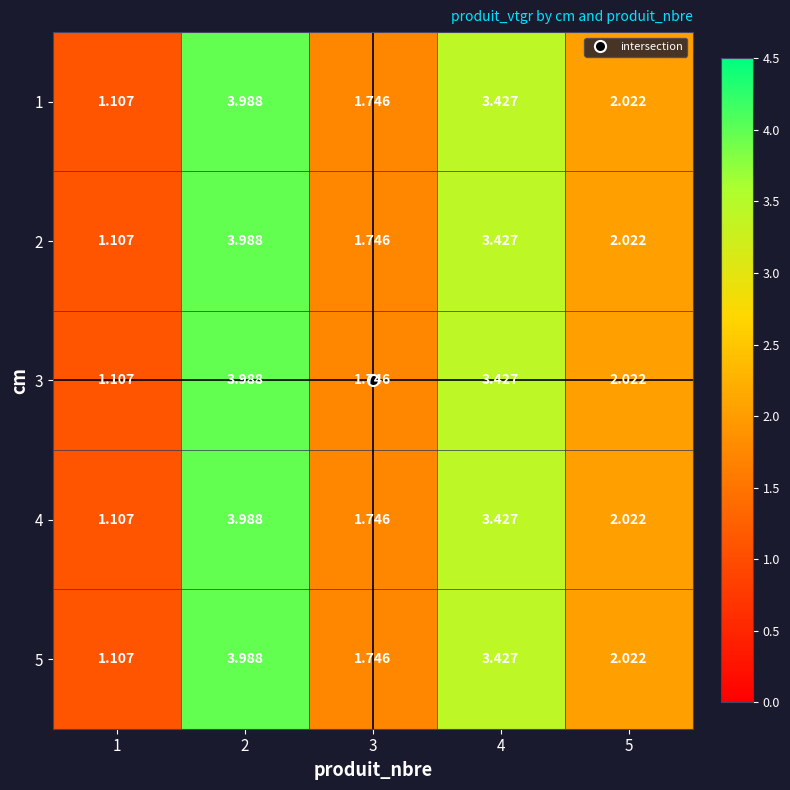

Is the value of 5 at 1 greater than the value of 3 at 5?

No